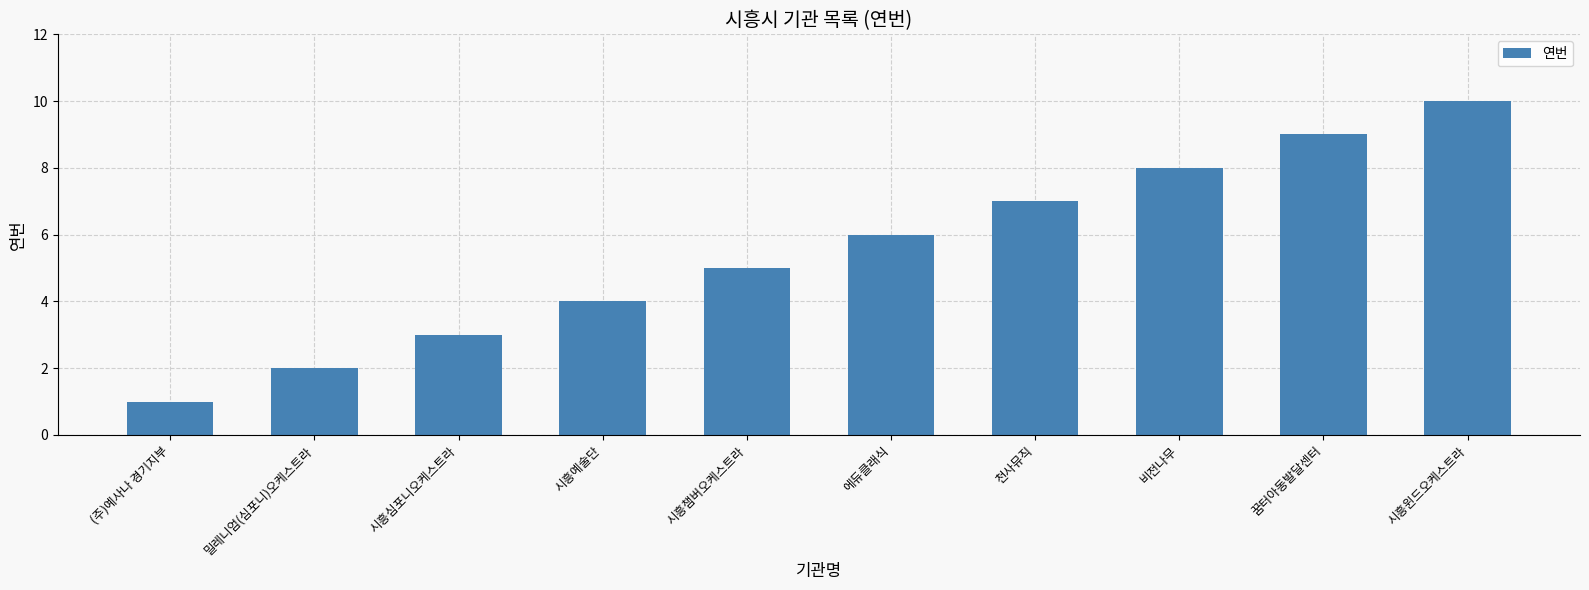

Which has a higher value, 밀레니엄(심포니)오케스트라 or 천사뮤직?

천사뮤직